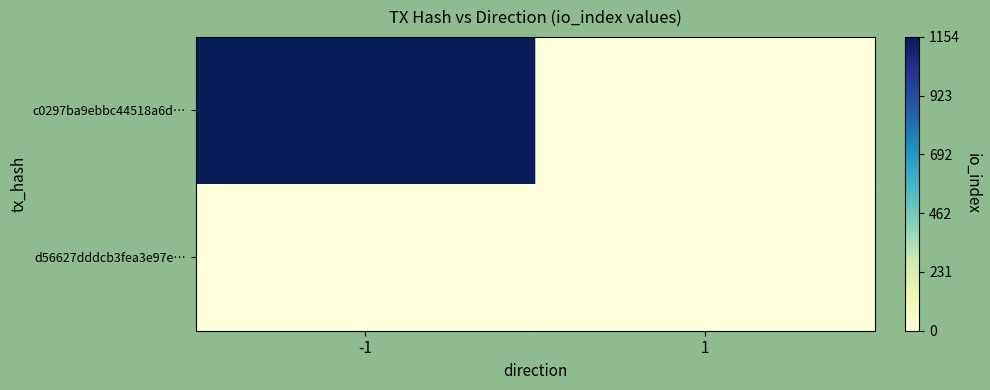

At which category is the sum across all series the highest?

-1